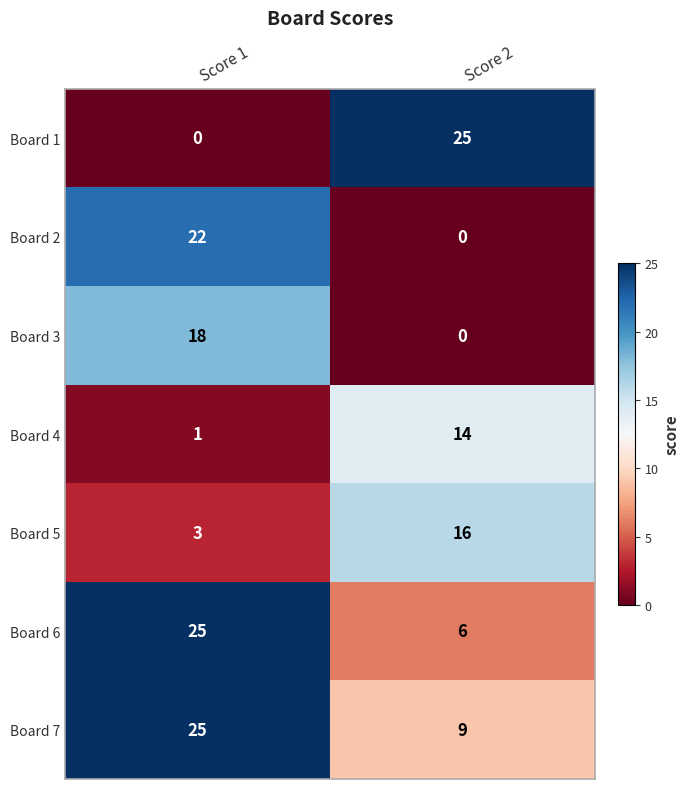

Which series has the widest spread of values?

Board 1